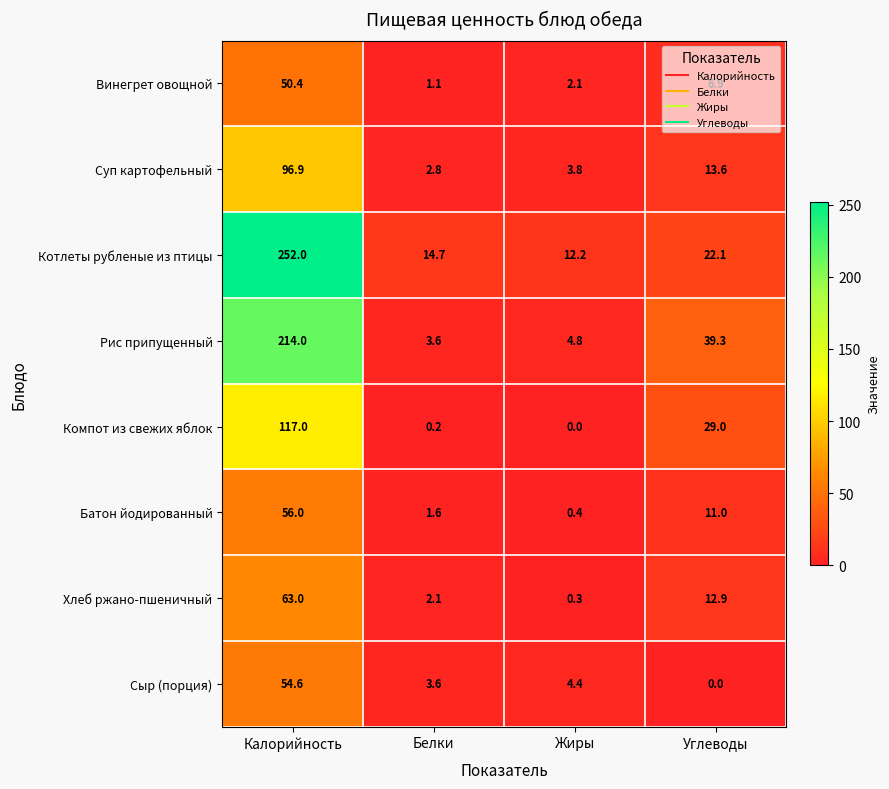

What is the total value across all series at Калорийность?

903.9